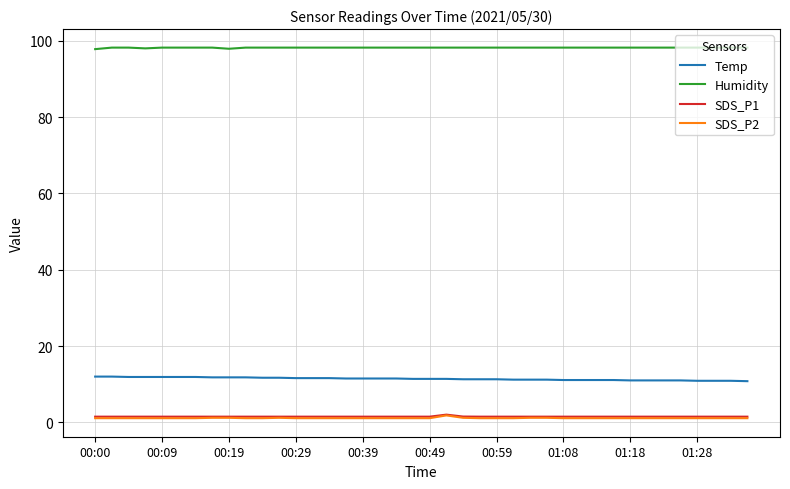

Which series has the largest total across all categories?

Humidity